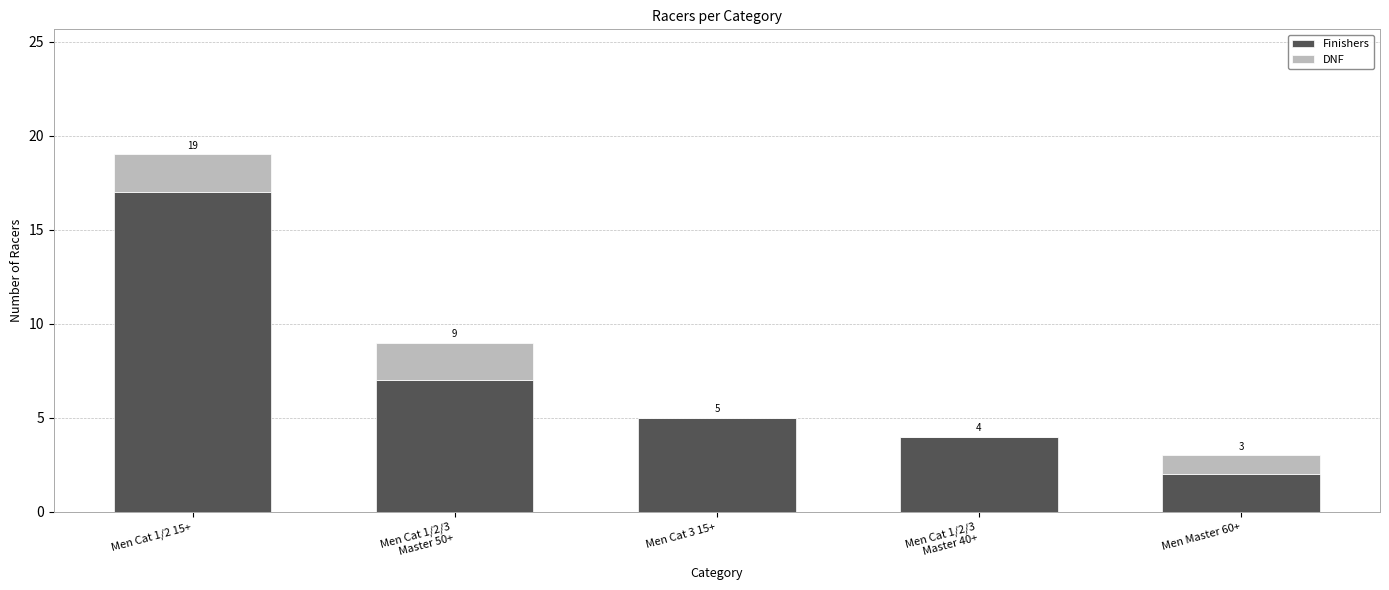

What position from the left is Men Cat 1/2/3
Master 40+?

4